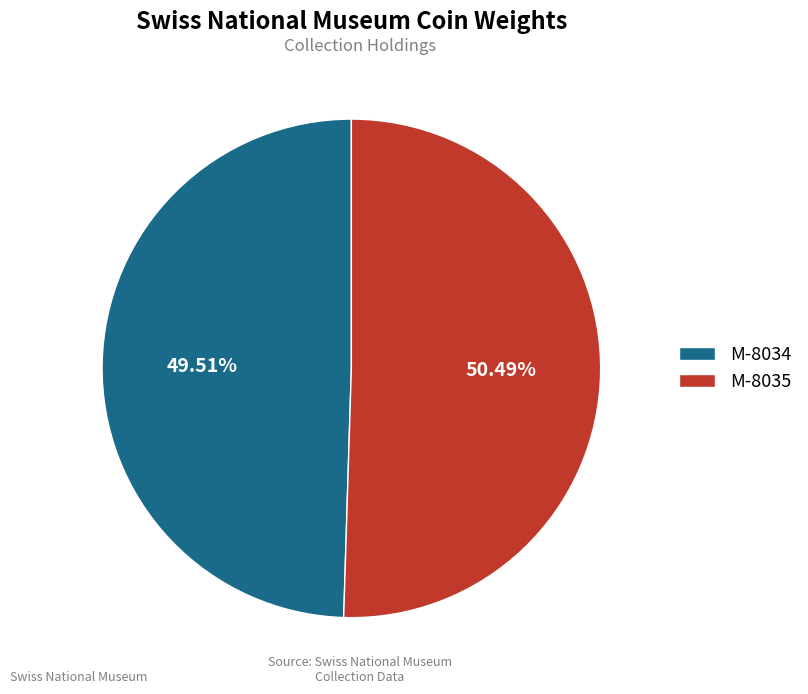

Count the number of slices in the pie.

2